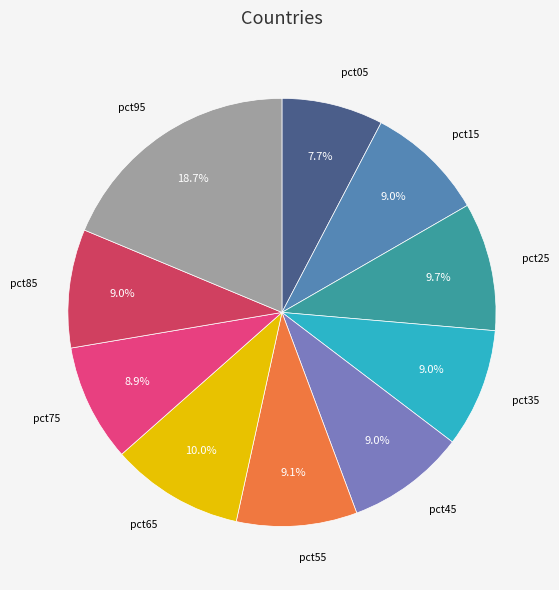

Is there a majority slice in this chart?

No